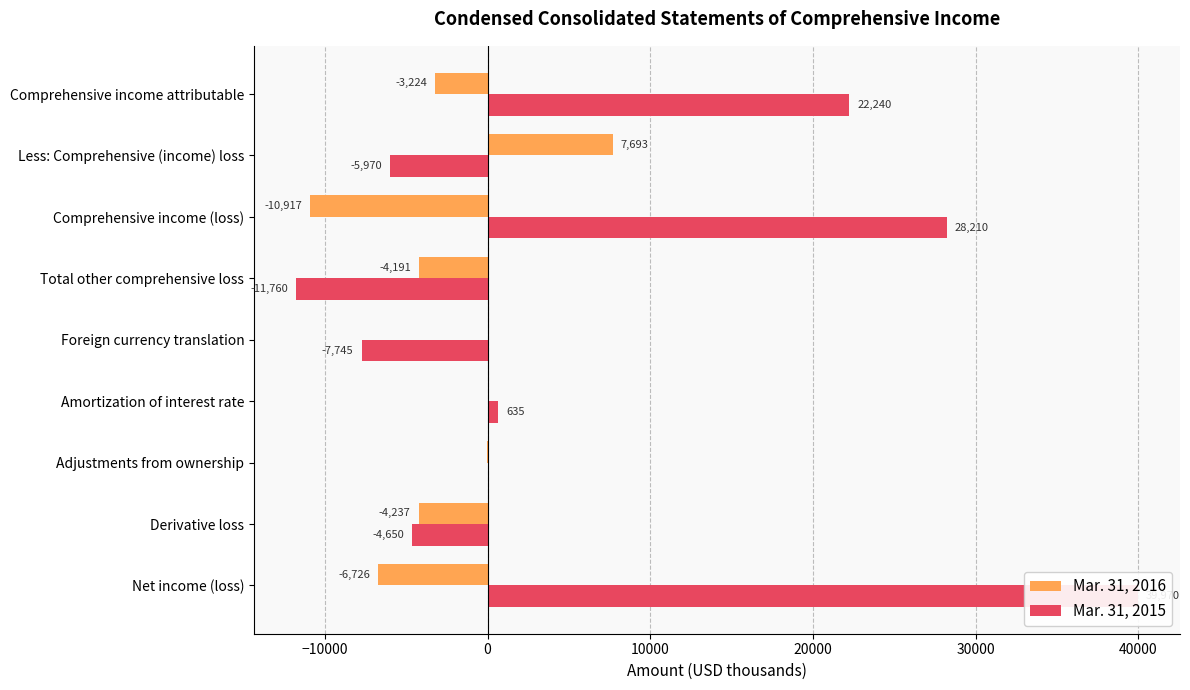

At how many categories does at least one series exceed 27790?

2